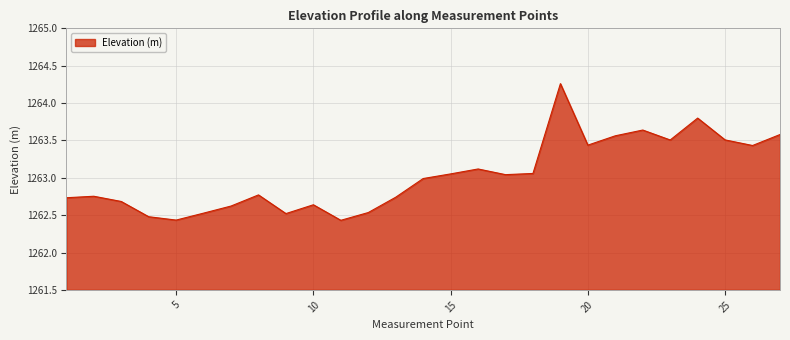

List the labels in order of value, smallest first.

11, 5, 4, 9, 6, 12, 7, 10, 3, 1, 13, 2, 8, 14, 17, 15, 18, 16, 26, 20, 23, 25, 21, 27, 22, 24, 19